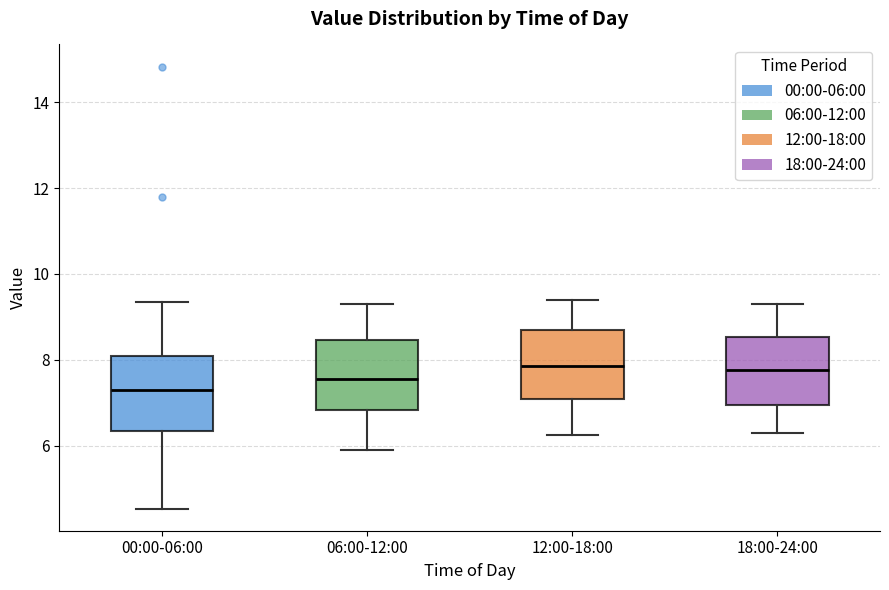

Reading left to right, read every box against the y-axis: the position of its median line, the range the box covers, and the ends of its whiskers. The values are not printed on the chart, so give them approximately, as read against the axis.

00:00-06:00: median 7.2, box 6.4 to 8.0, whiskers 4.6 to 9.4
06:00-12:00: median 7.6, box 6.8 to 8.4, whiskers 6.0 to 9.4
12:00-18:00: median 7.8, box 7.0 to 8.8, whiskers 6.2 to 9.4
18:00-24:00: median 7.8, box 7.0 to 8.6, whiskers 6.4 to 9.4